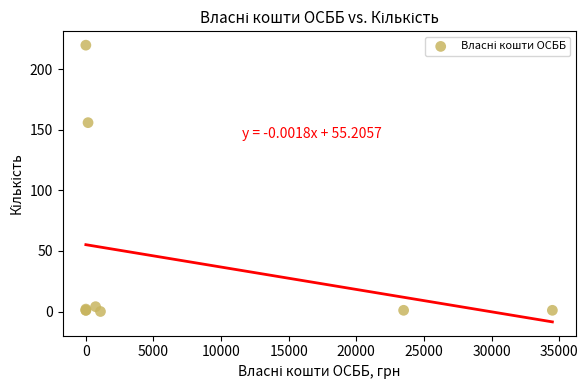

What Y value in the scatter plot is closest to 110?

156.0